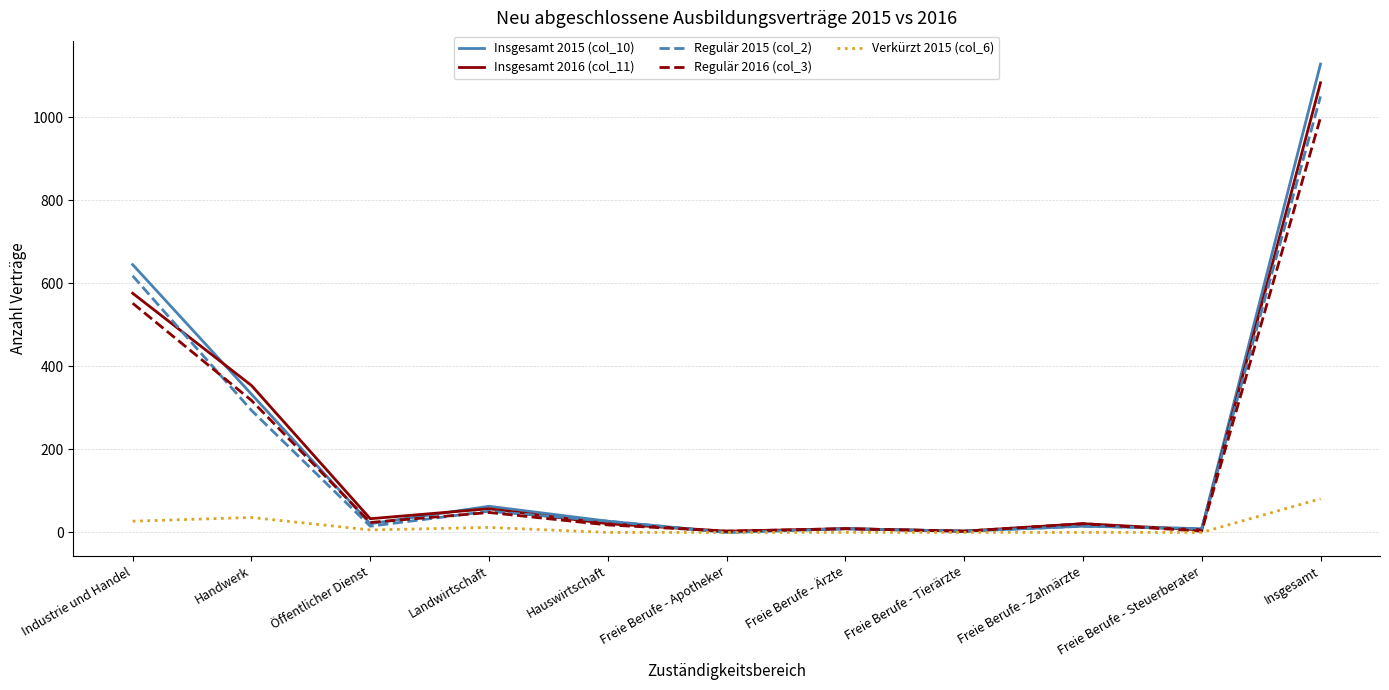

What position from the left is Hauswirtschaft?

5